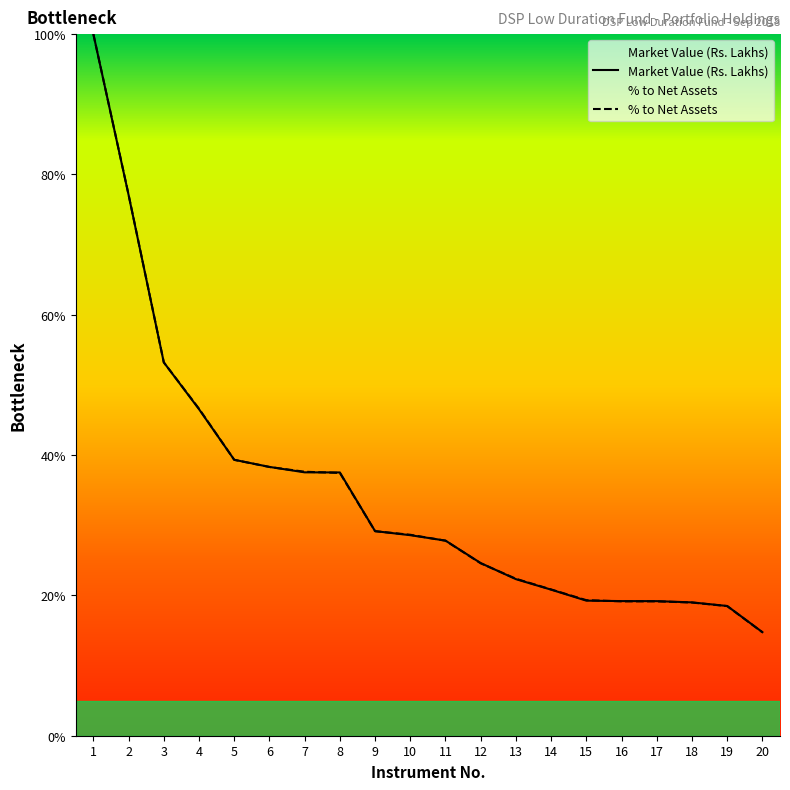

The Market Value (Rs. Lakhs) series shows 29.2 at 9. True or false?

True